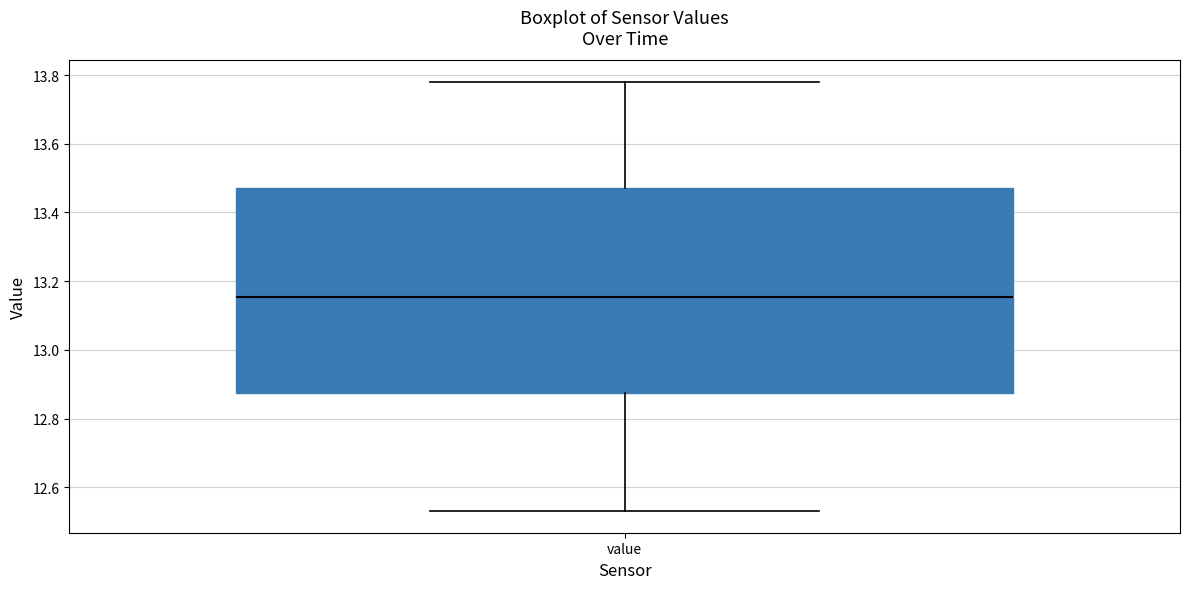

Transcribe this box plot: give where the median line is, the range the box spans, and where the two whiskers end, as read against the y-axis. The values are not printed on the chart, so give them approximately, as read against the axis.

median 13.16, box 12.88 to 13.48, whiskers 12.54 to 13.78